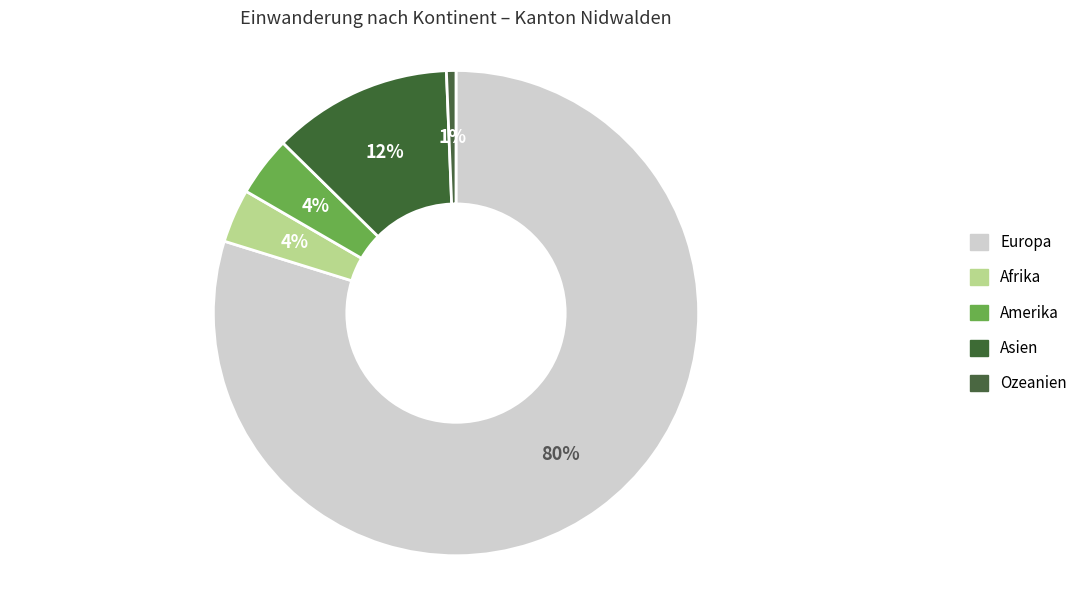

To the nearest percent, what is the combined percentage of Asien and Ozeanien?

13%